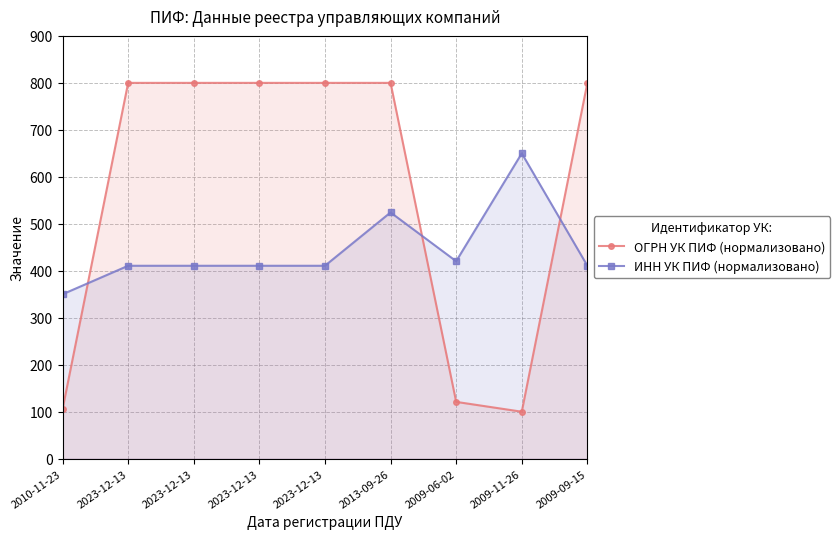

Between 2009-11-26 and 2023-12-13, which is larger?

2023-12-13